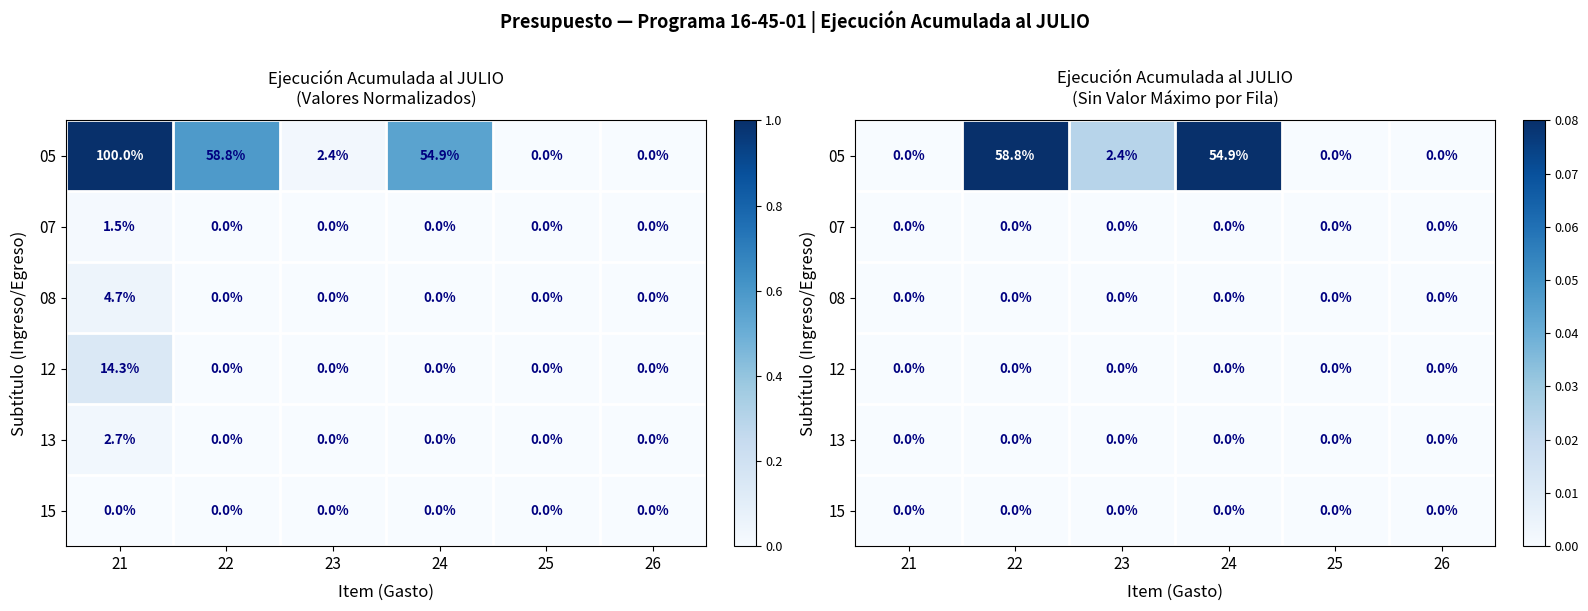

Which series changed the most between 22 and 26?

05